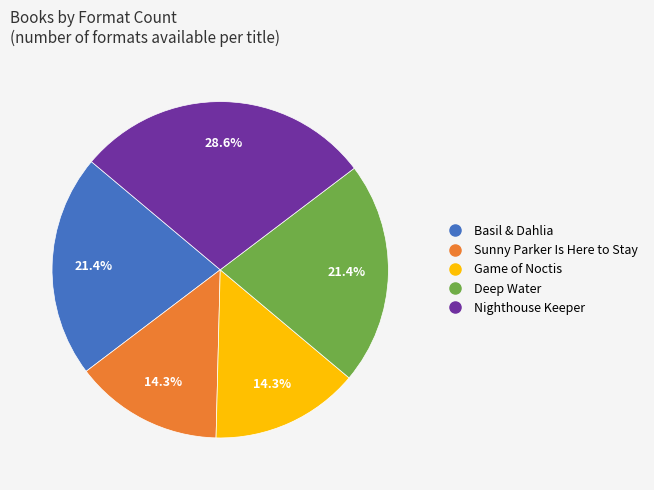

How many segments does this pie chart have?

5